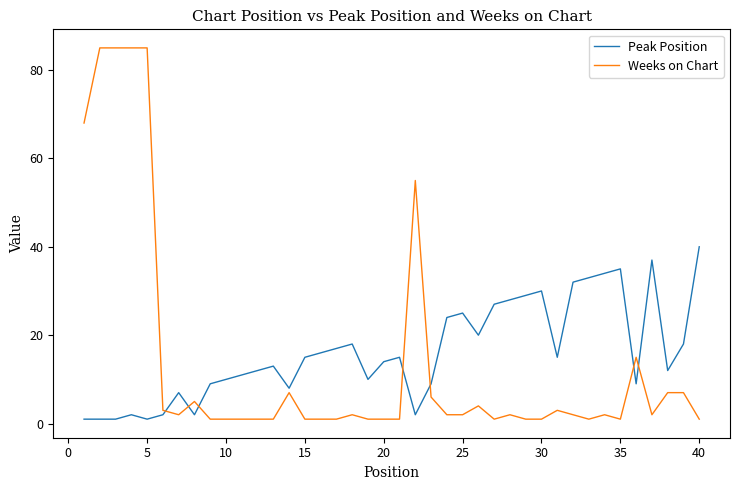

What is the greatest value displayed?

85